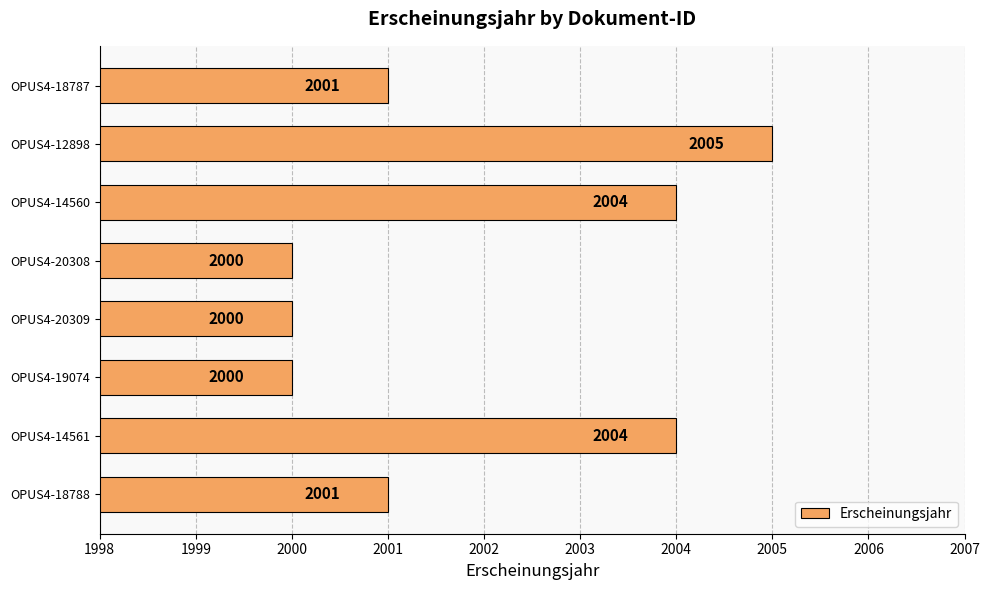

Is it true that the value at OPUS4-18788 is 2001?

True